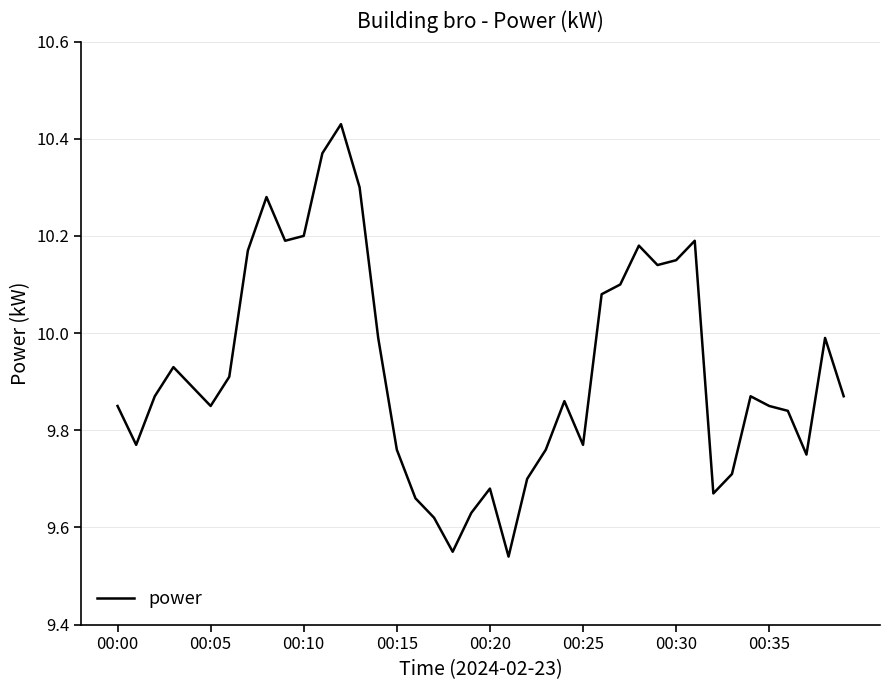

How many lines are shown in the chart?

1